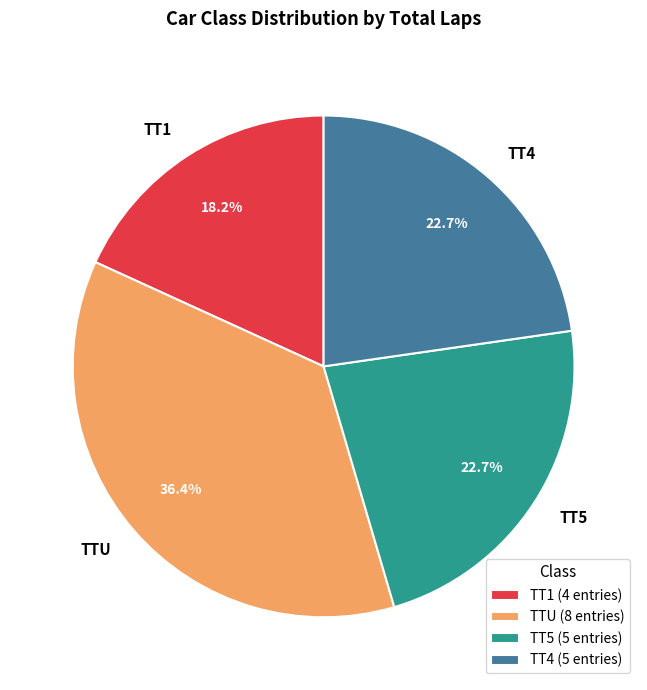

Count the number of slices in the pie.

4